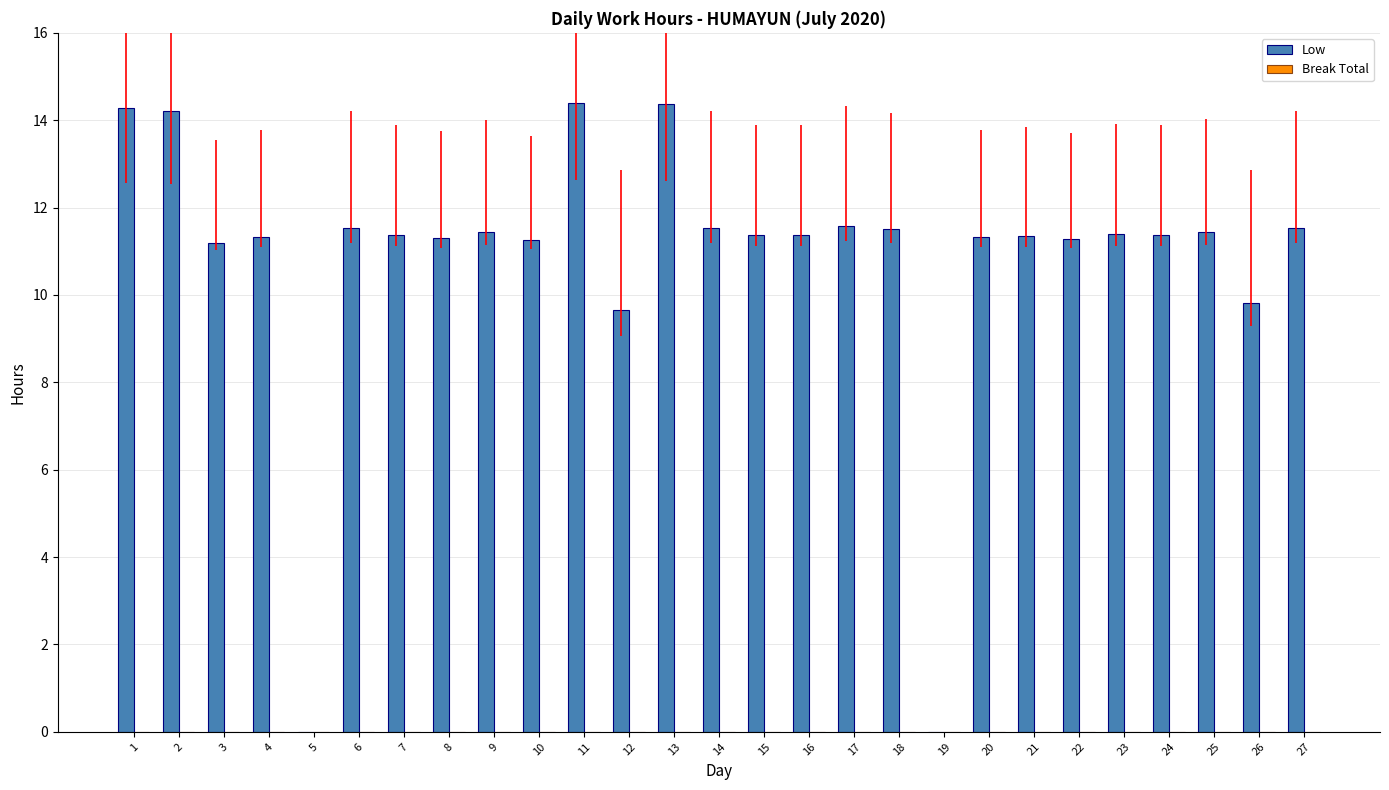

What is the maximum value shown in the chart?

14.4